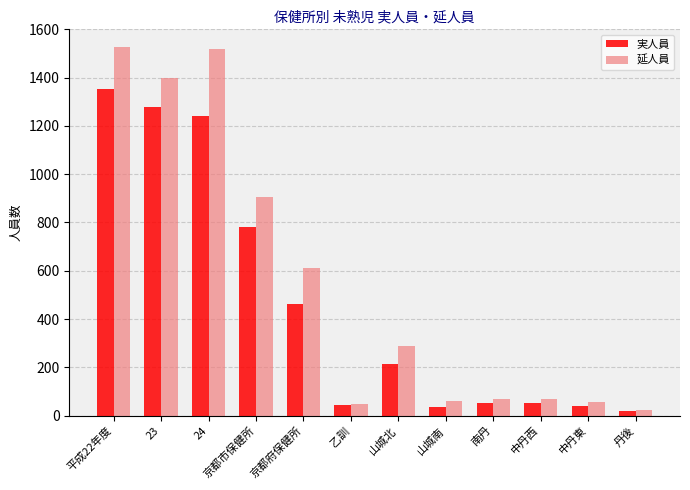

At which category is the sum across all series the highest?

平成22年度